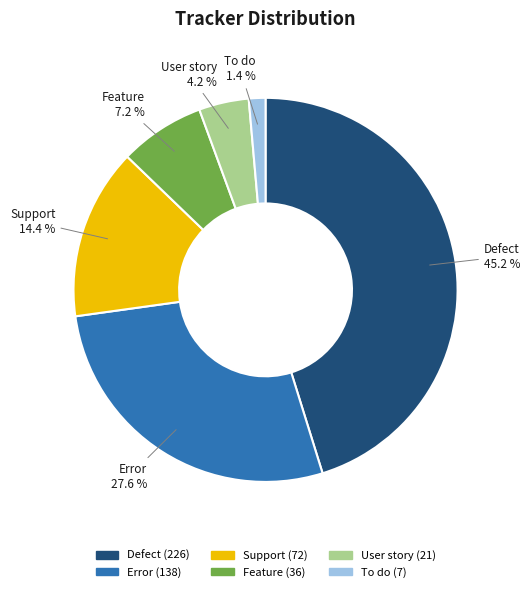

To the nearest percent, what is the difference between the largest and smallest slice percentages?

44%